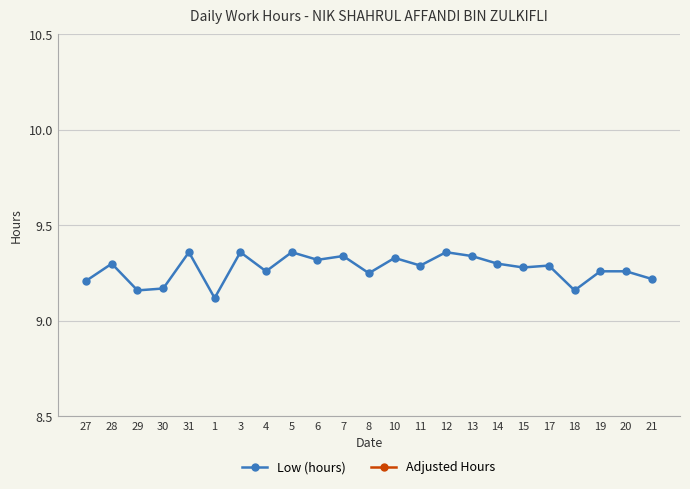

Does the chart have visible grid lines?

Yes